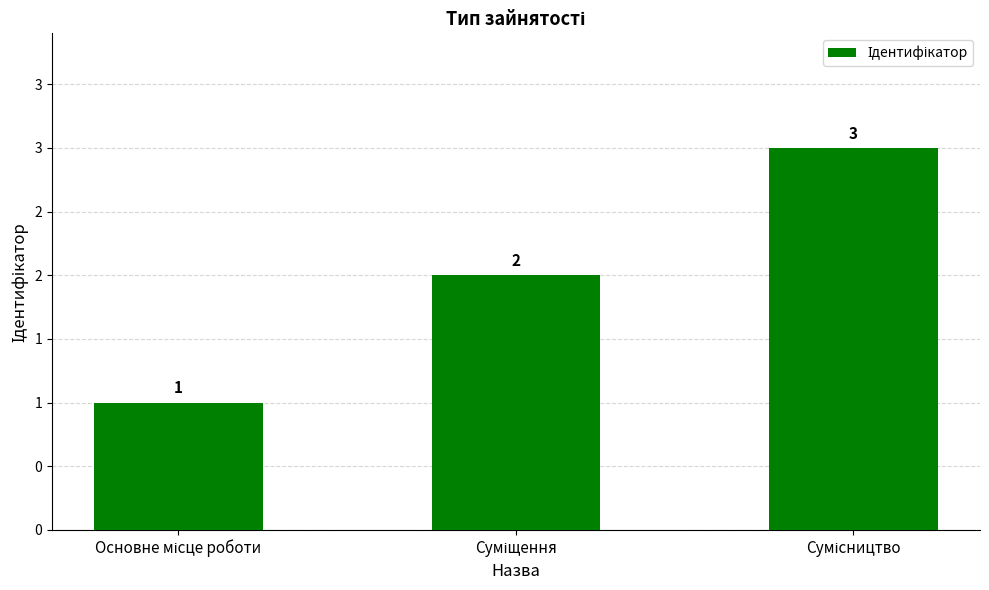

Are the bars horizontal?

No